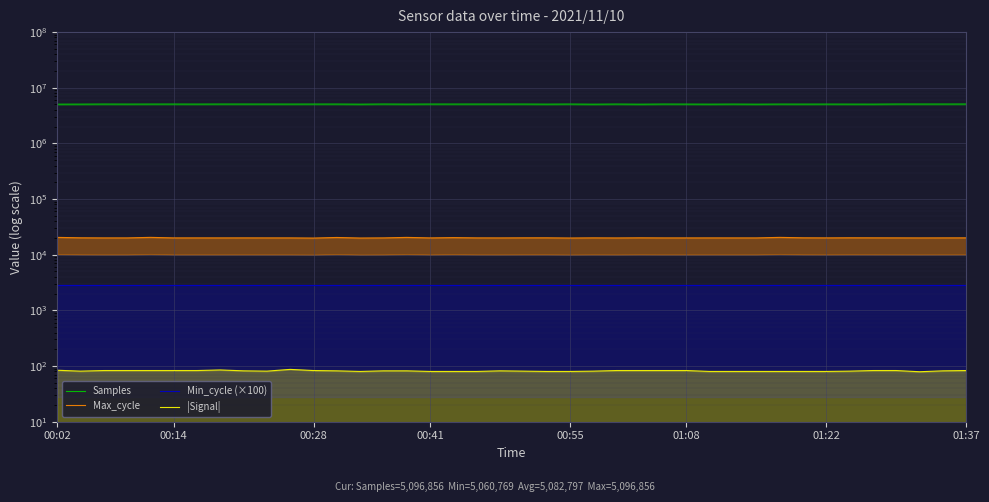

How many data points in Max_cycle are above 20061?

19